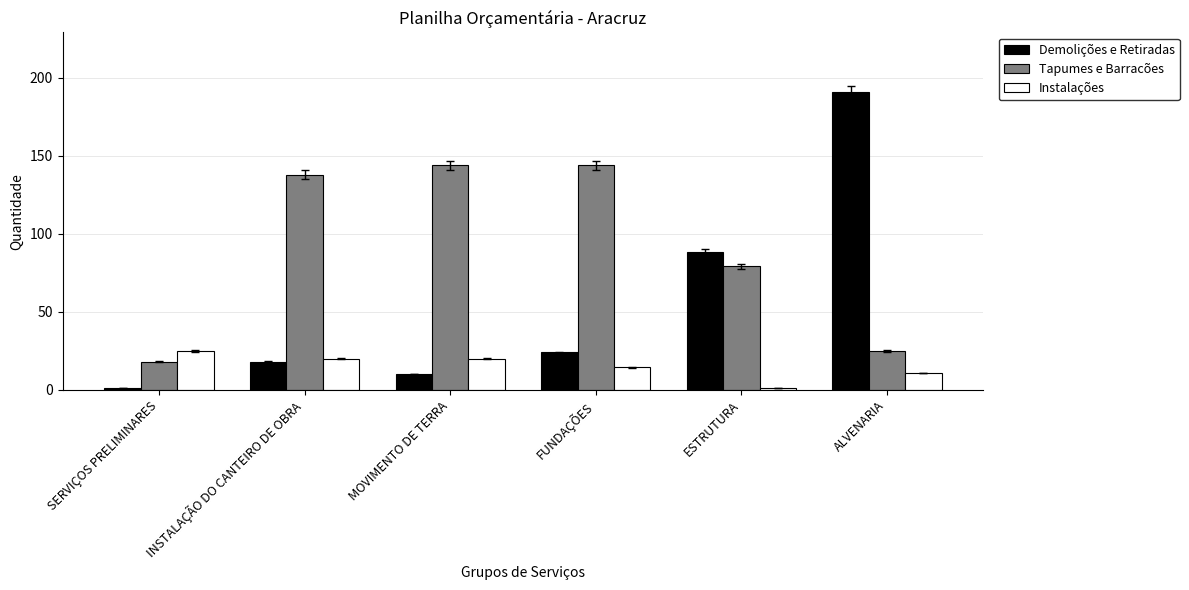

Does the chart contain any negative values?

No